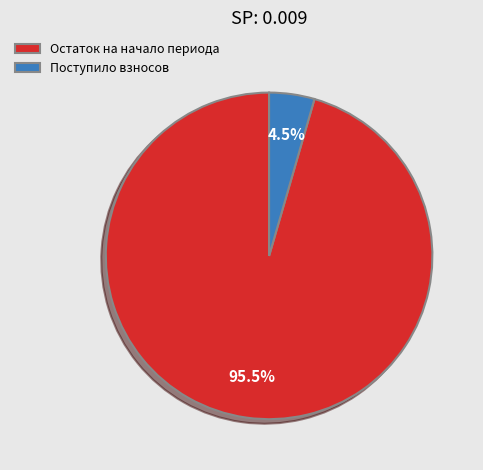

What is the smallest slice in the pie chart?

Поступило взносов